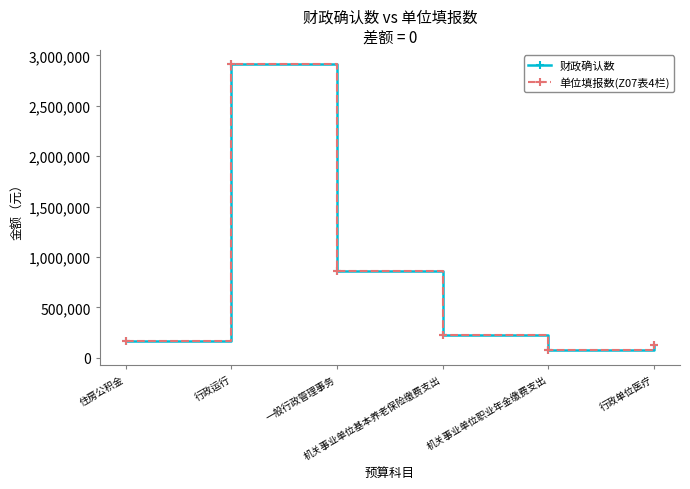

Is it true that 单位填报数(Z07表4栏) equals 40630.6 at 机关事业单位职业年金缴费支出?

False